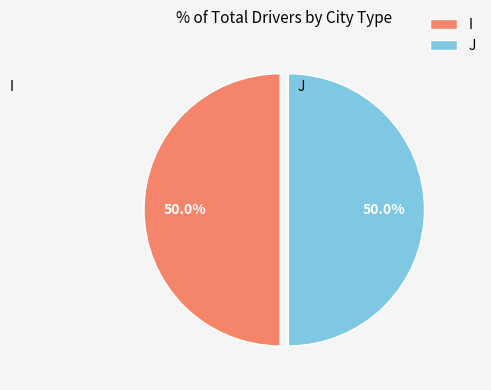

Is the sum of I and J greater than half?

Yes